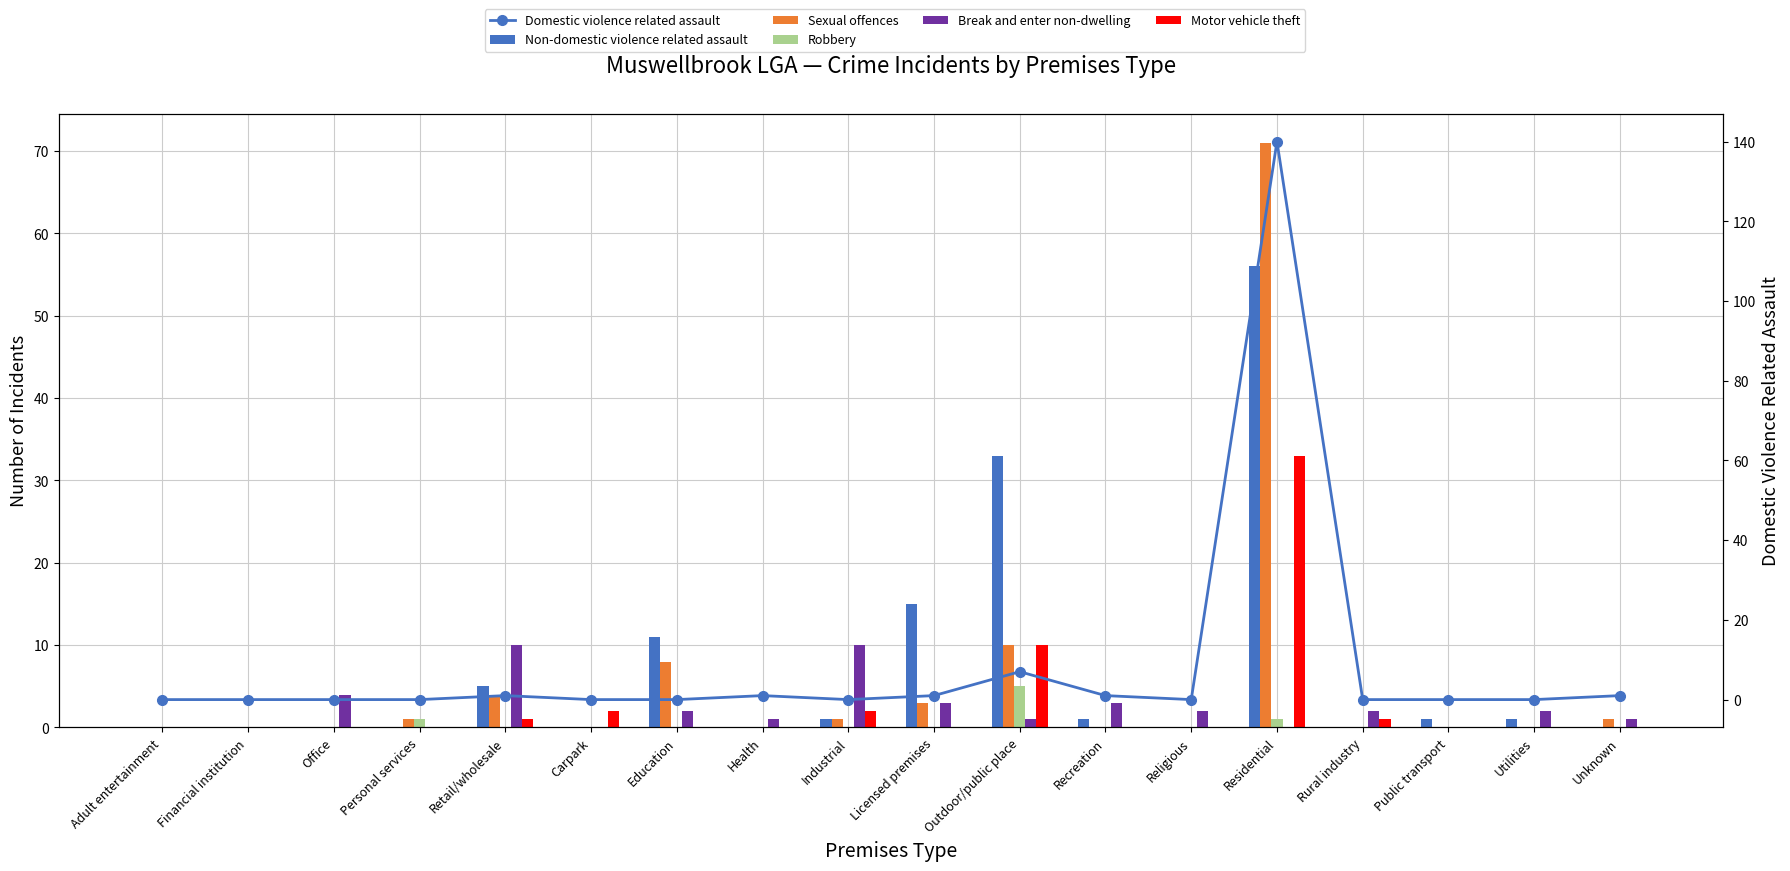

Is the value of Sexual offences at Carpark greater than the value of Non-domestic violence related assault at Licensed premises?

No